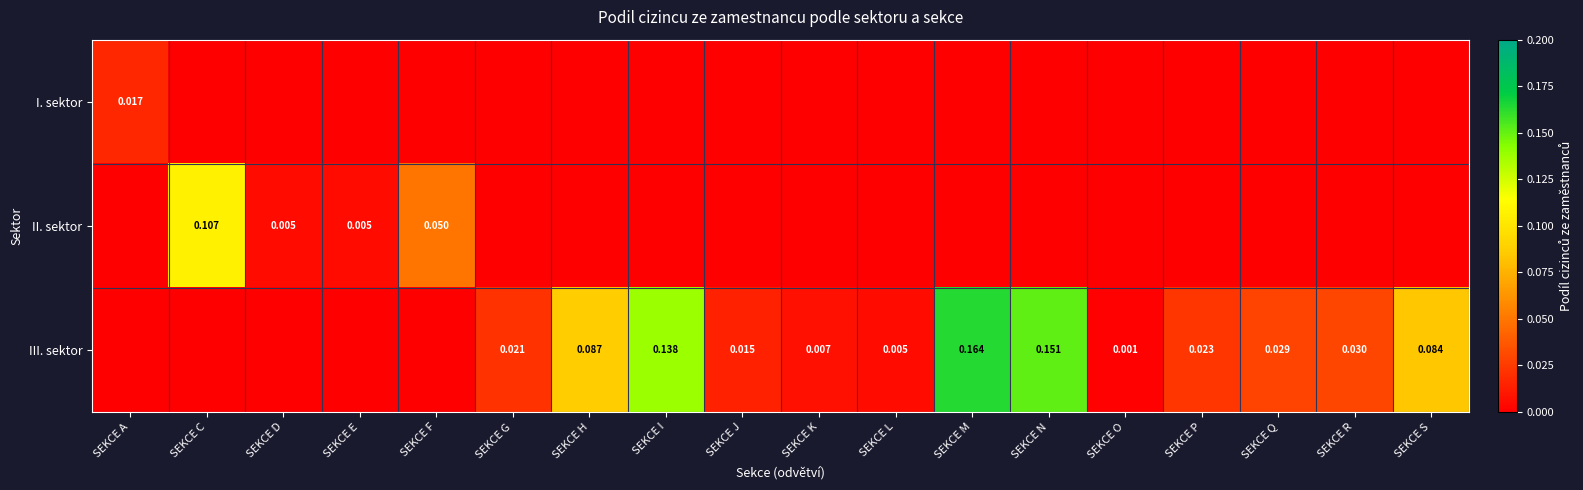

Is the value of III. sektor at SEKCE Q greater than the value of II. sektor at SEKCE C?

No